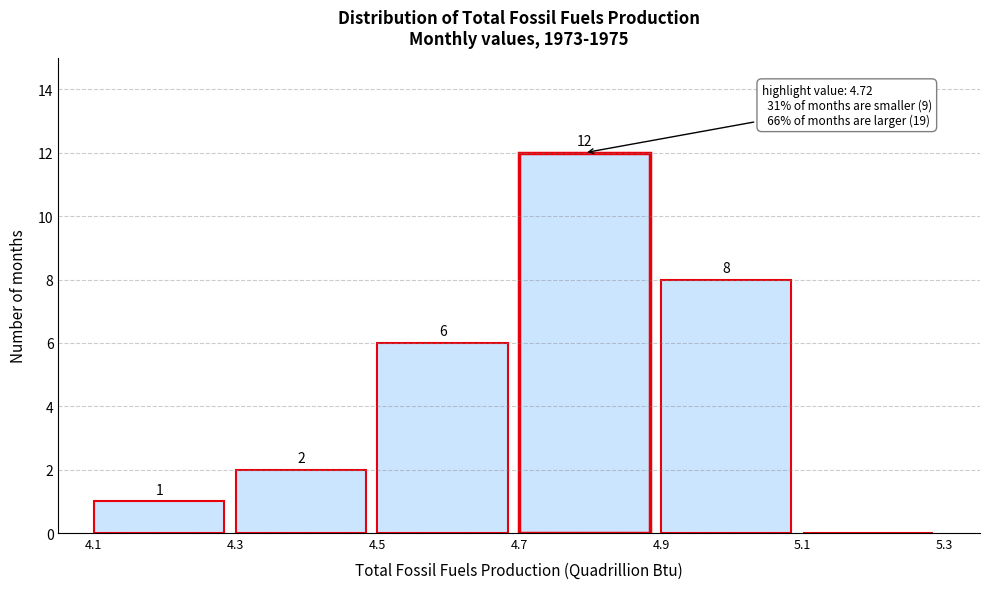

Which range on the x-axis has the tallest bar?

4.7 to 4.9